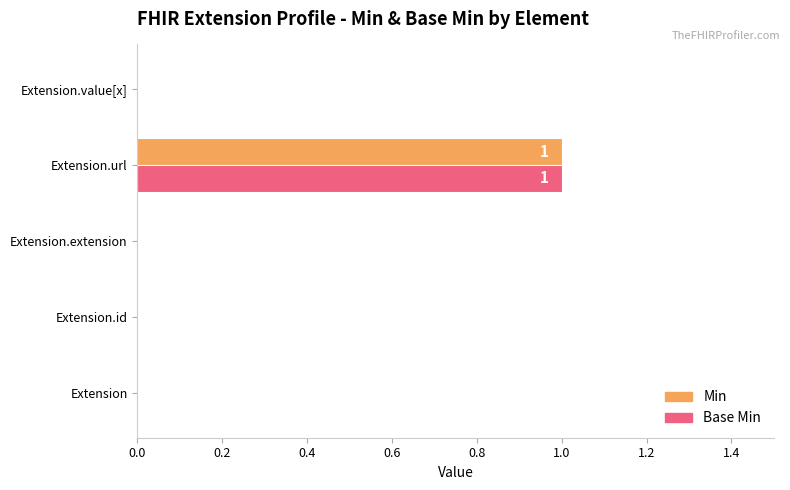

Count the Min values in the range 0 to 1.

5